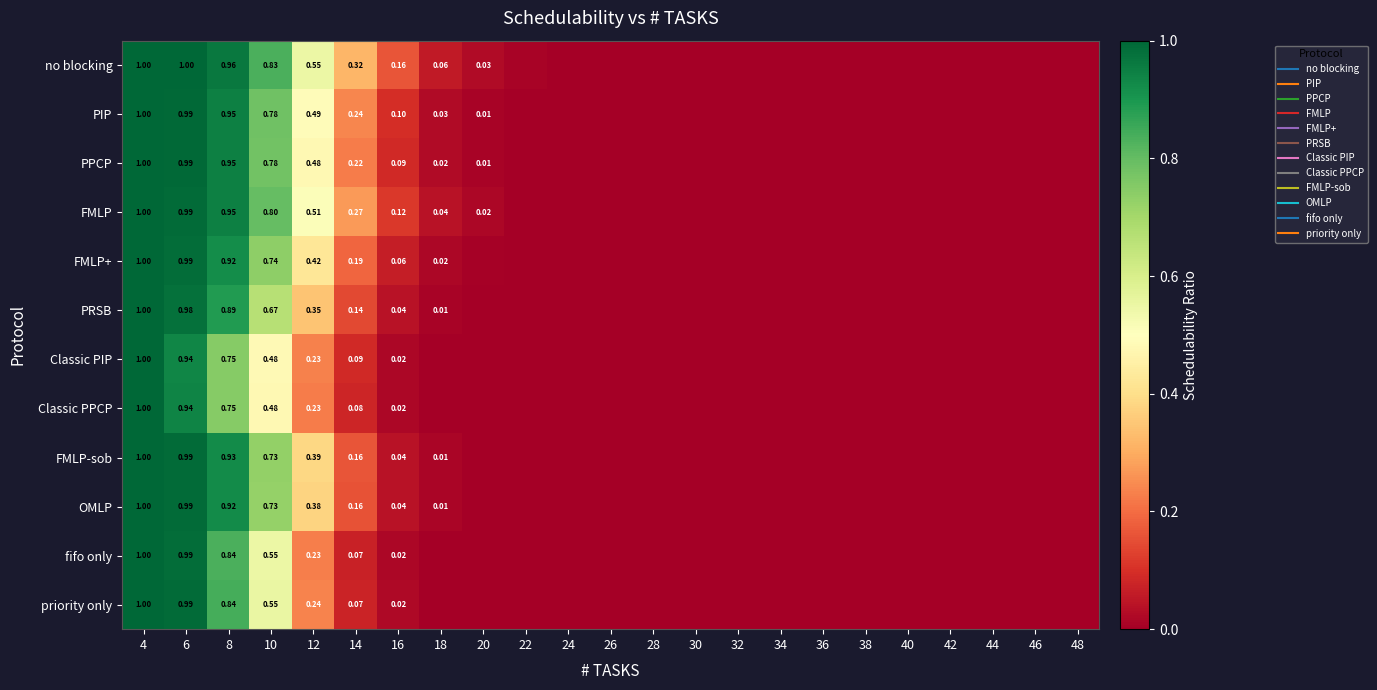

Which series has the largest range (max minus min)?

no blocking